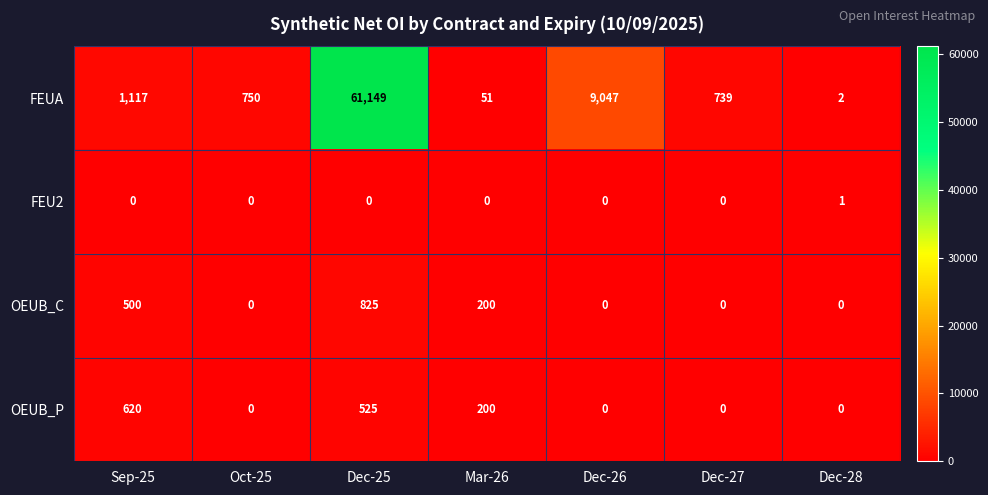

Rank the series by their maximum value, from highest to lowest.

FEUA, OEUB_C, OEUB_P, FEU2